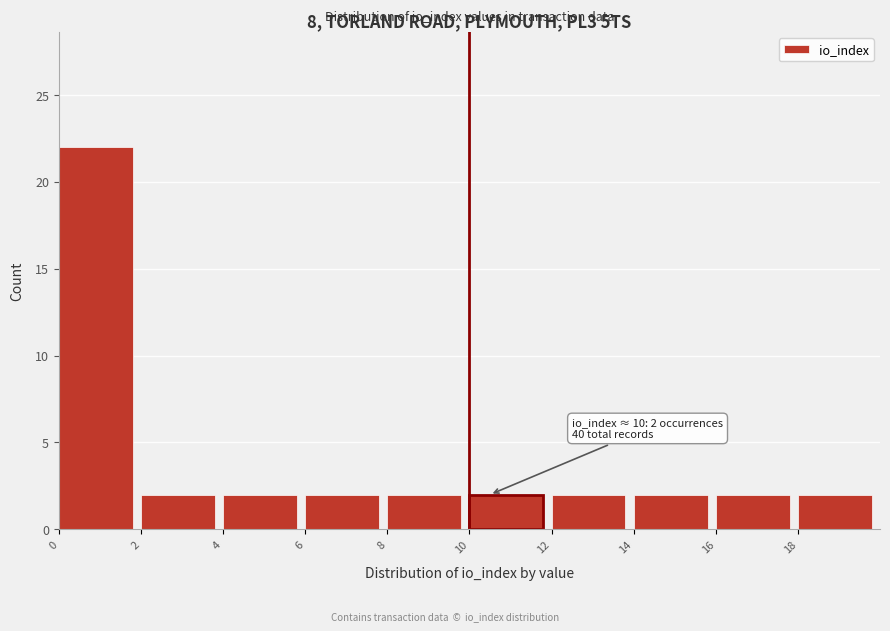

Over which range of the x-axis is the bar tallest?

0 to 2